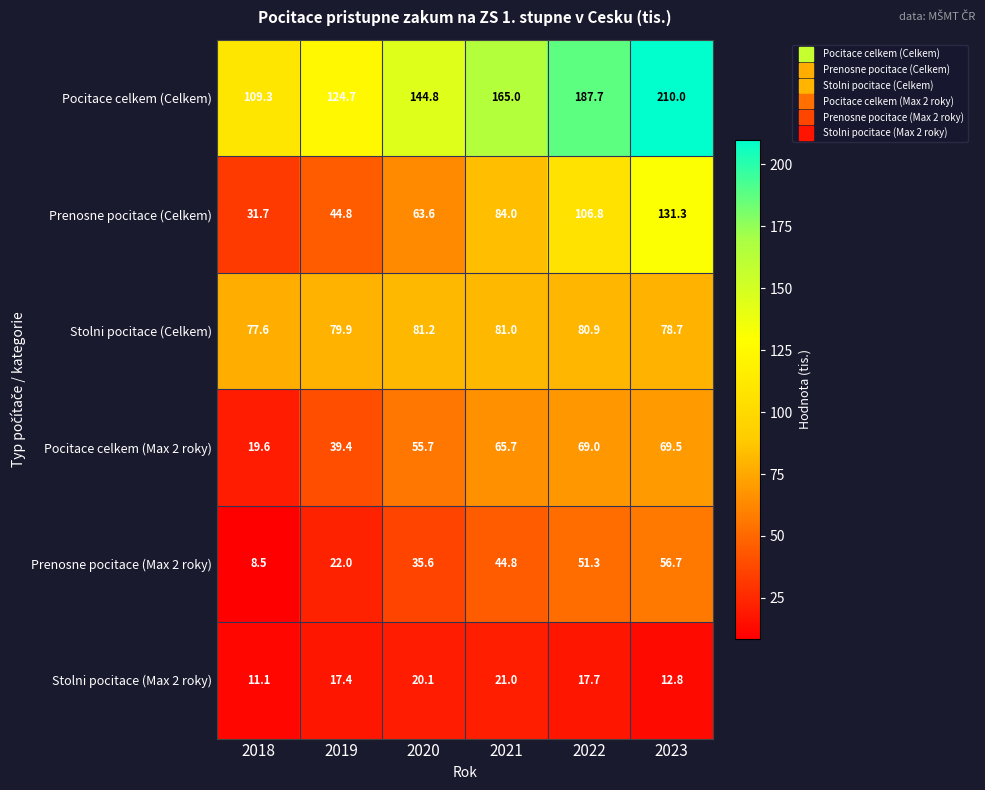

What is the sum of the Pocitace celkem (Celkem) values at 2018 and 2022?

297.0